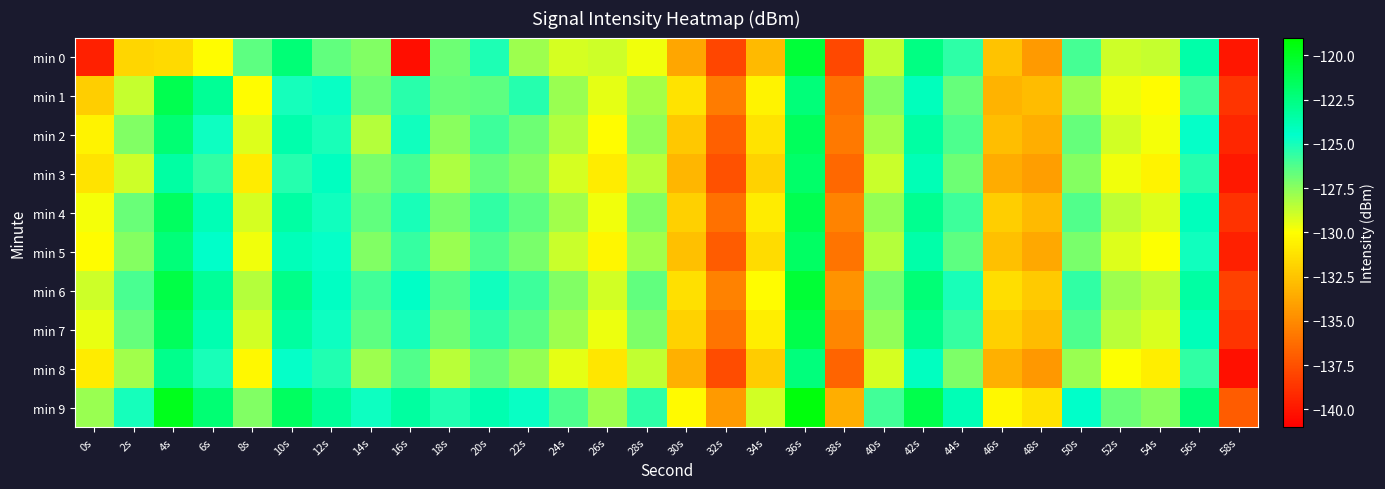

What is the difference between the highest and lowest values at 4s?

11.8